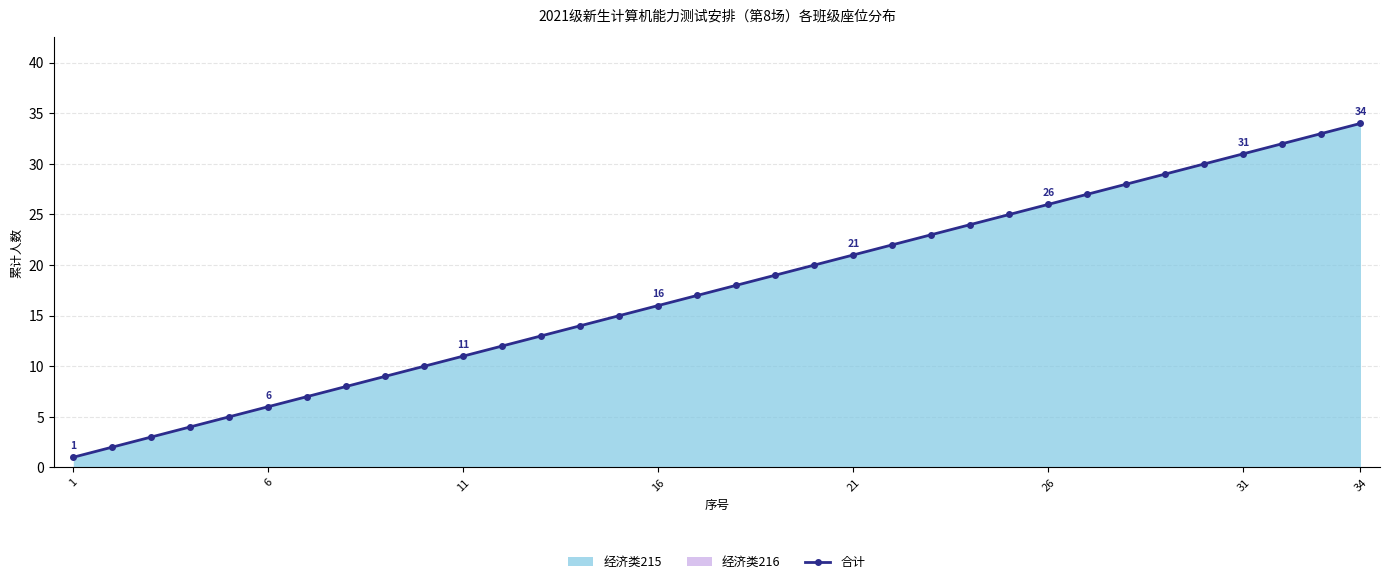

Does the chart have visible grid lines?

Yes